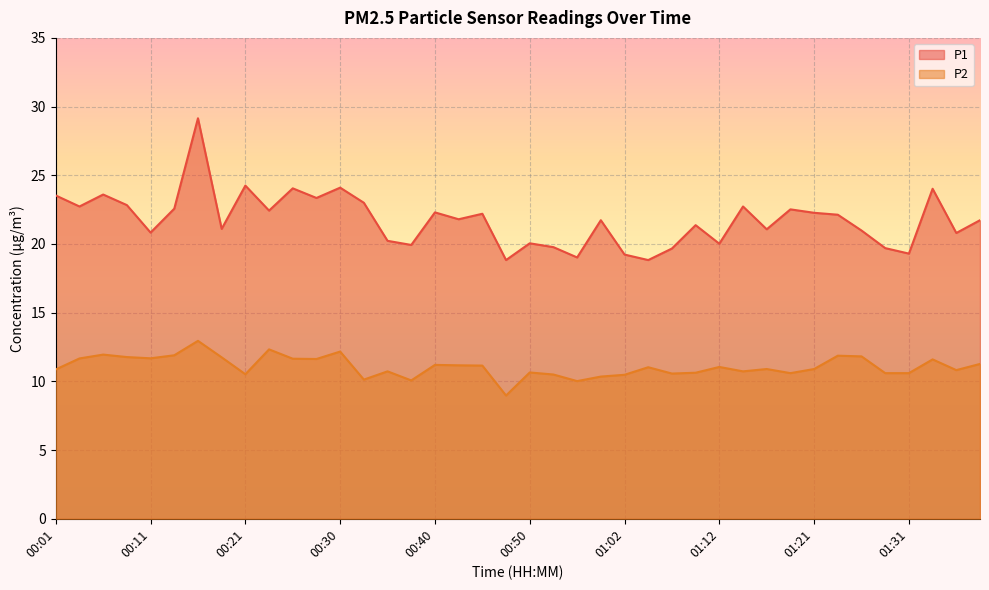

True or false: P1 has a value of 33.3 at 00:06.

False